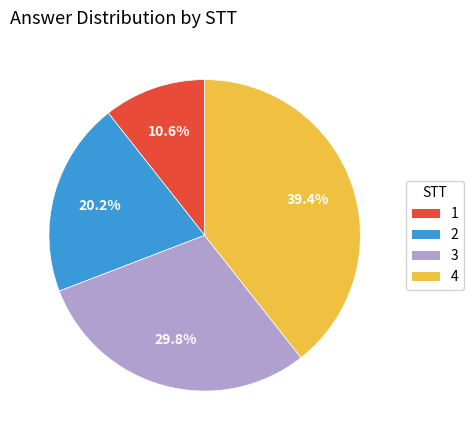

True or false: 3 accounts for 30% of the total.

True